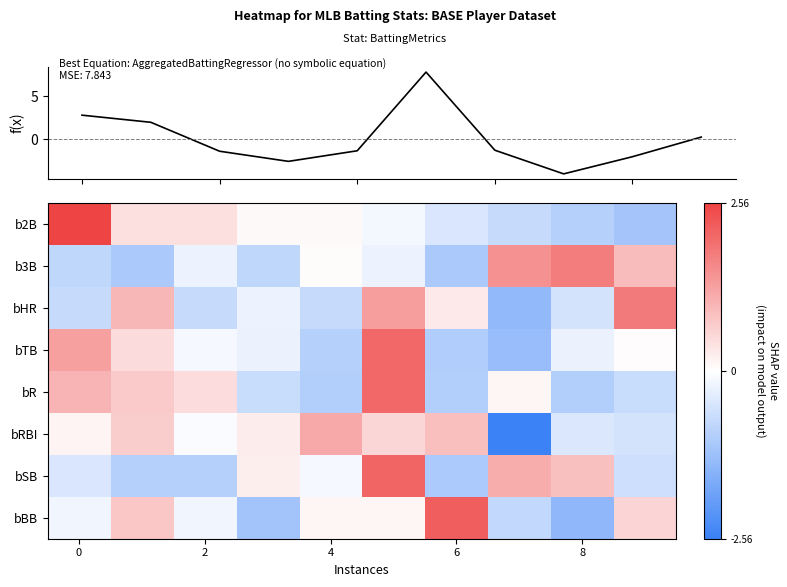

What is the difference between the second highest and minimum values in the bBB series?

2.2